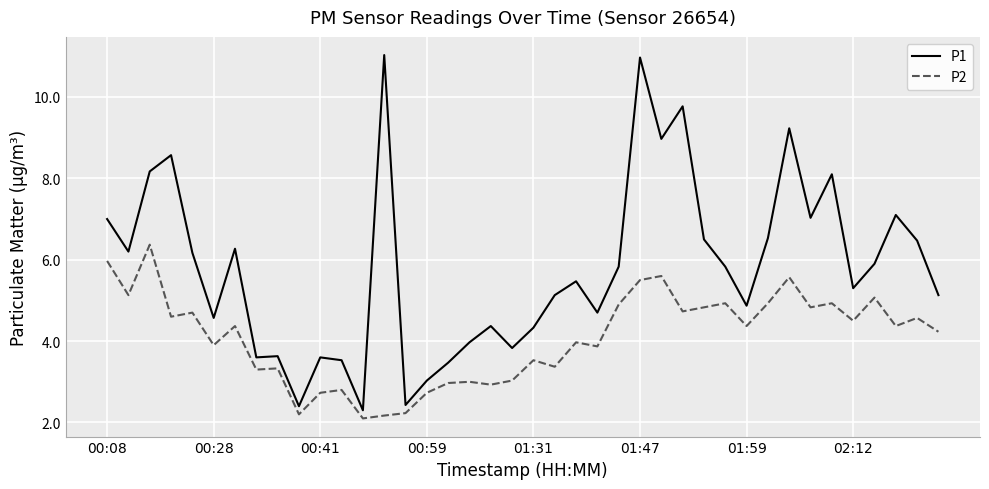

Does the chart display data point markers on the line(s)?

No